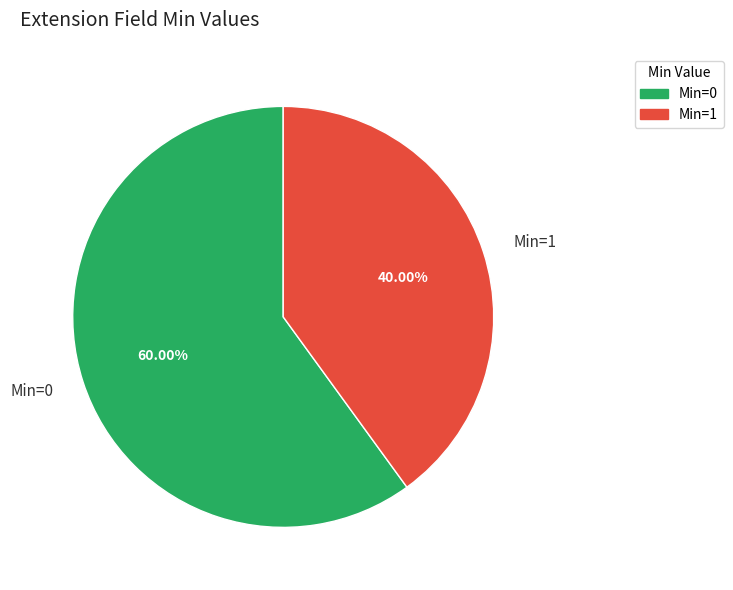

Combined, do Min=1 and Min=0 account for over 50%?

Yes